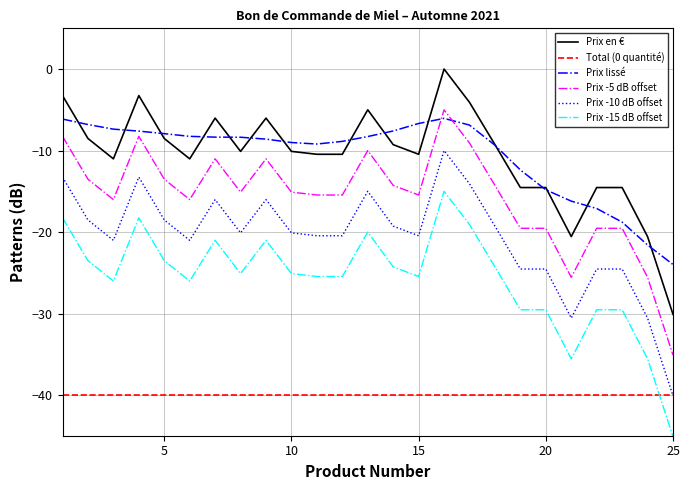

What is the maximum value for Prix lissé?

-6.1